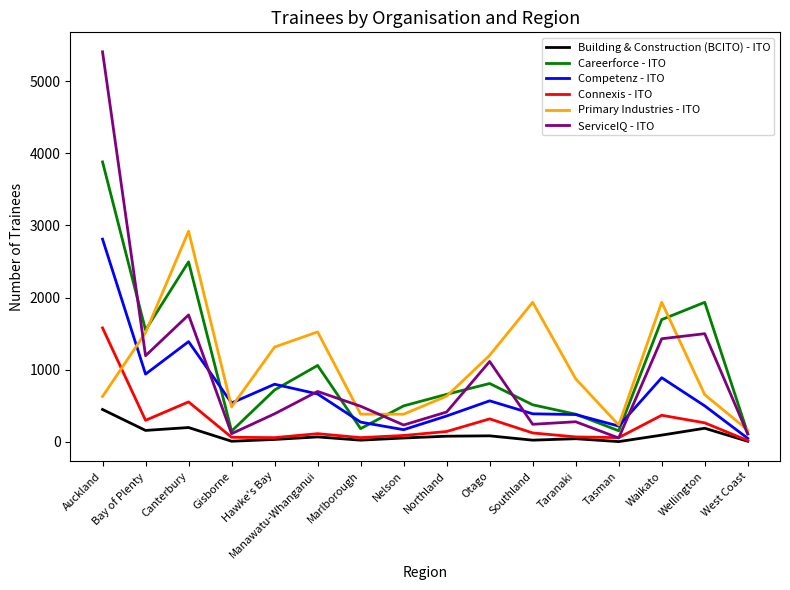

How many values in the Building & Construction (BCITO) - ITO series are below 70?

8